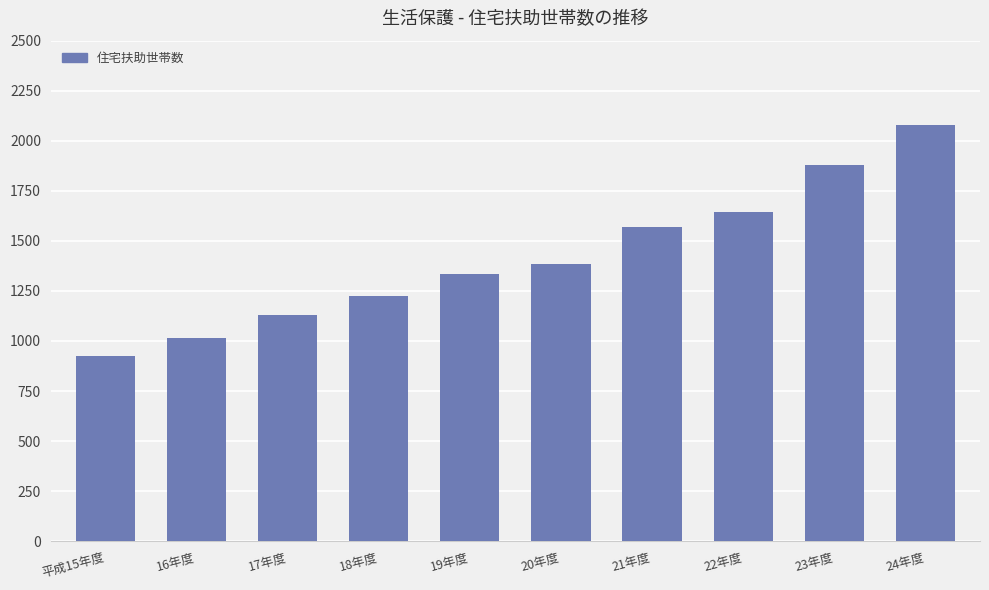

Rank the categories by value from lowest to highest.

平成15年度, 16年度, 17年度, 18年度, 19年度, 20年度, 21年度, 22年度, 23年度, 24年度